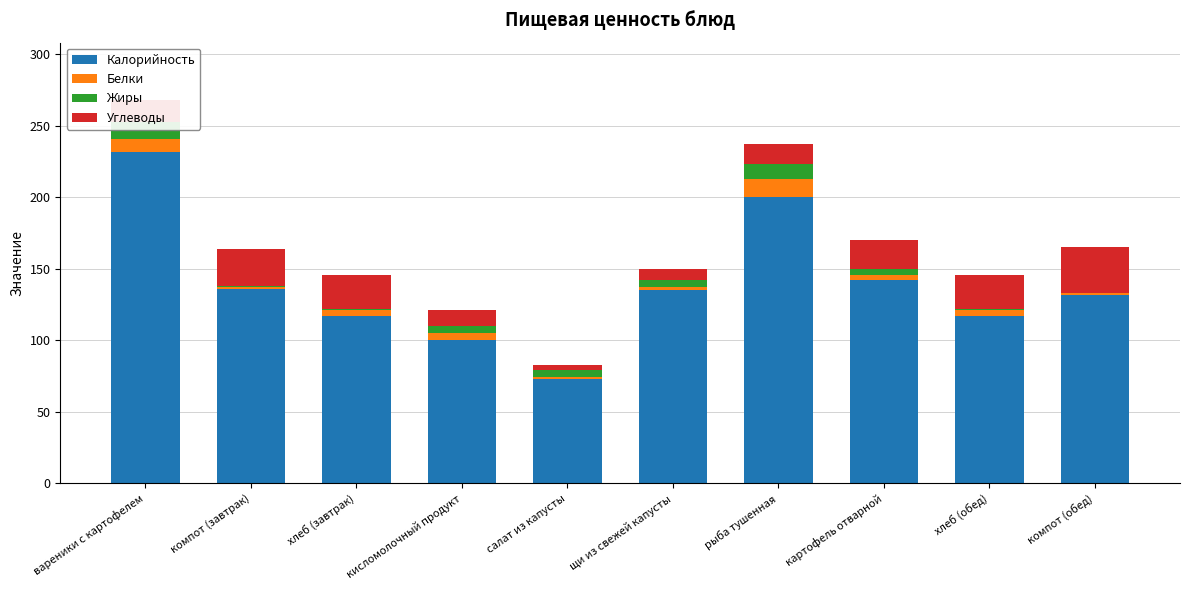

Which series has the largest range (max minus min)?

Калорийность